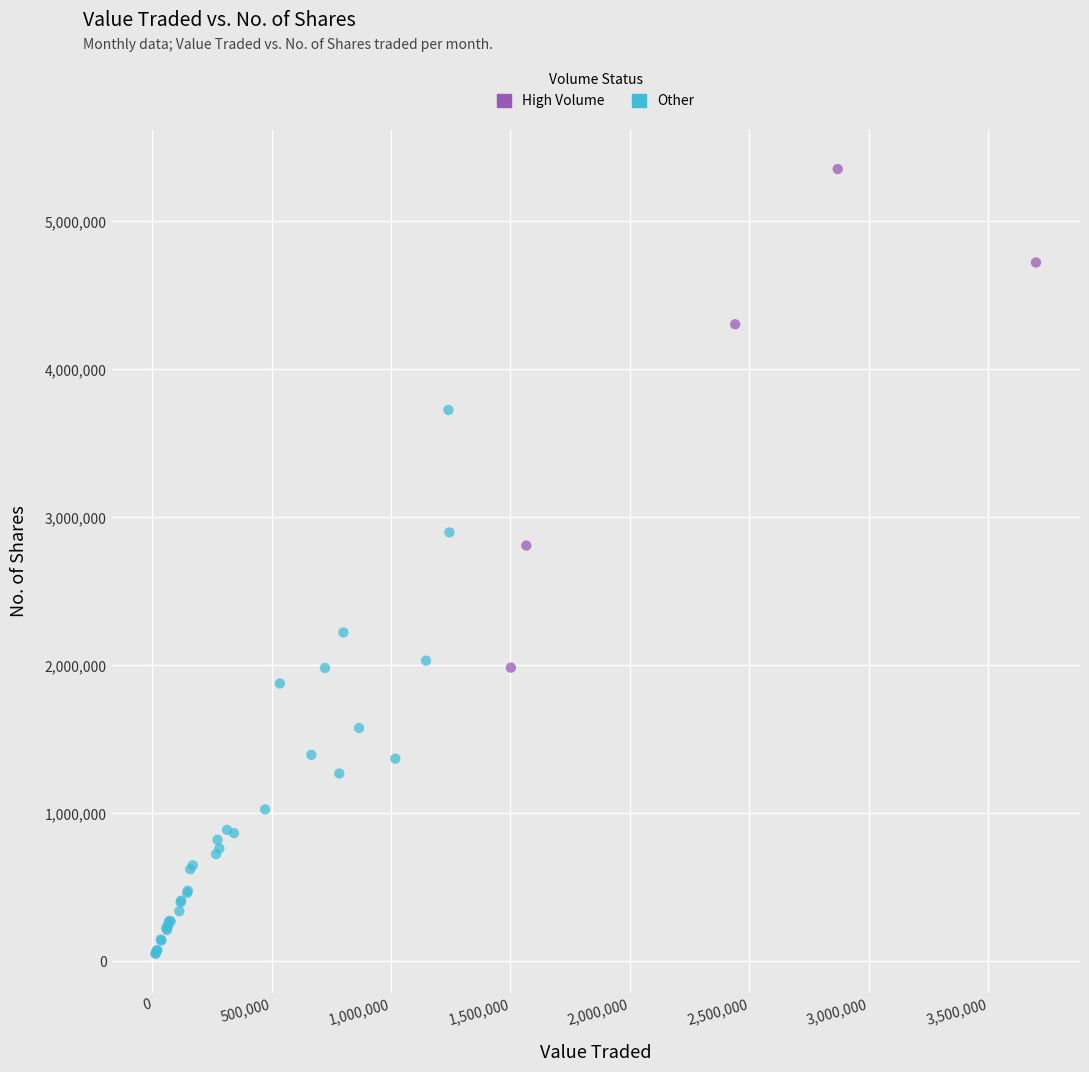

Which series contains the lowest Y value?

Other